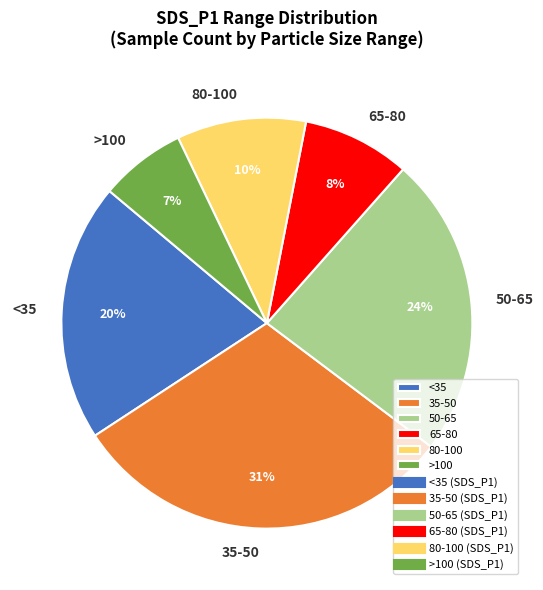

True or false: 80-100 accounts for 10% of the total.

True